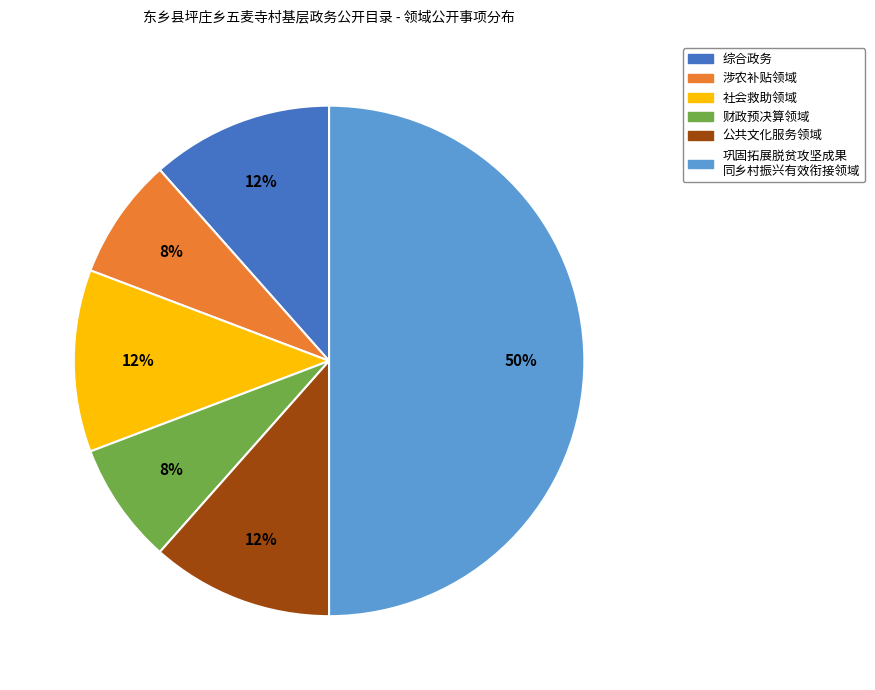

To the nearest percent, what is the average slice percentage?

17%